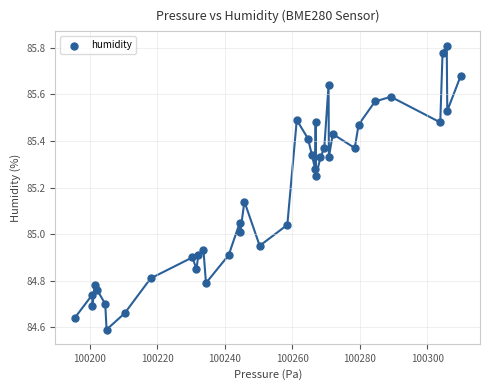

What is the range of X values (max minus min)?

114.3